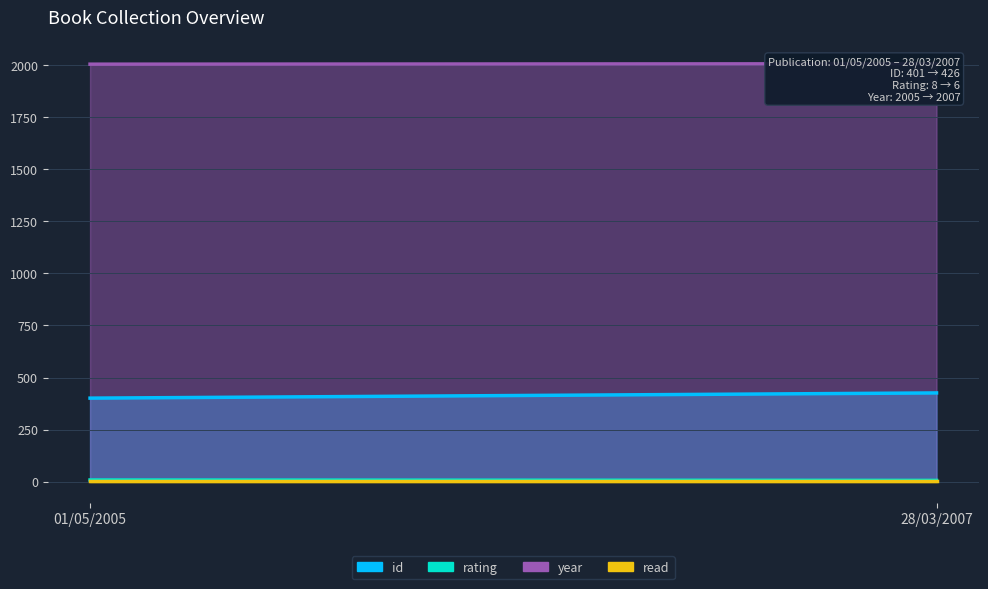

Reading right to left, transcribe all the data shown in this chart.

id: 426	401
rating: 6	8
year: 2007	2005
read: 1	1